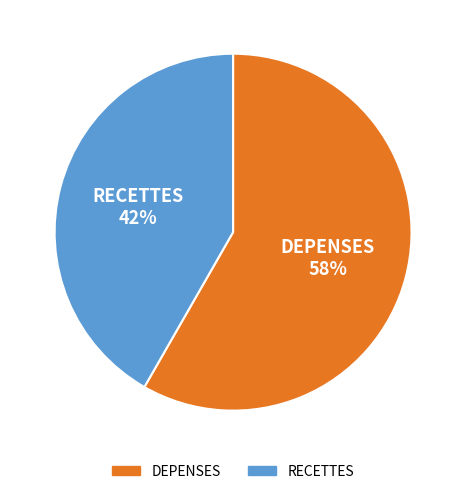

To the nearest percent, what percentage of the pie is DEPENSES?

58%